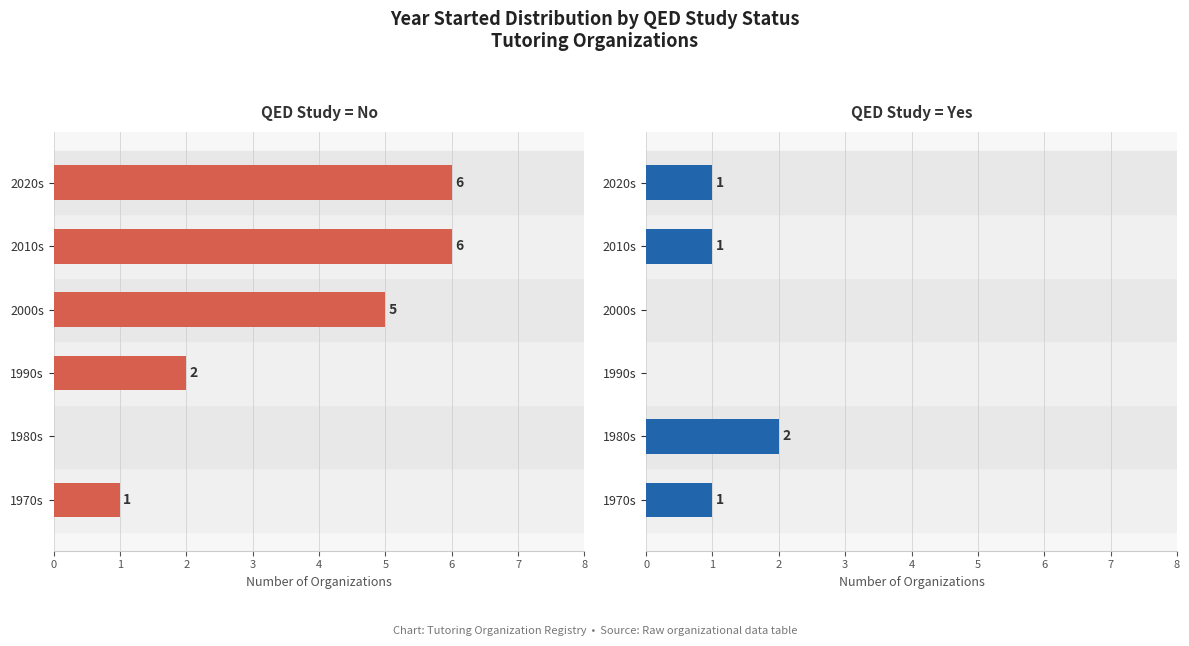

Where is QED Study = No nearest to the value 3?

1990s